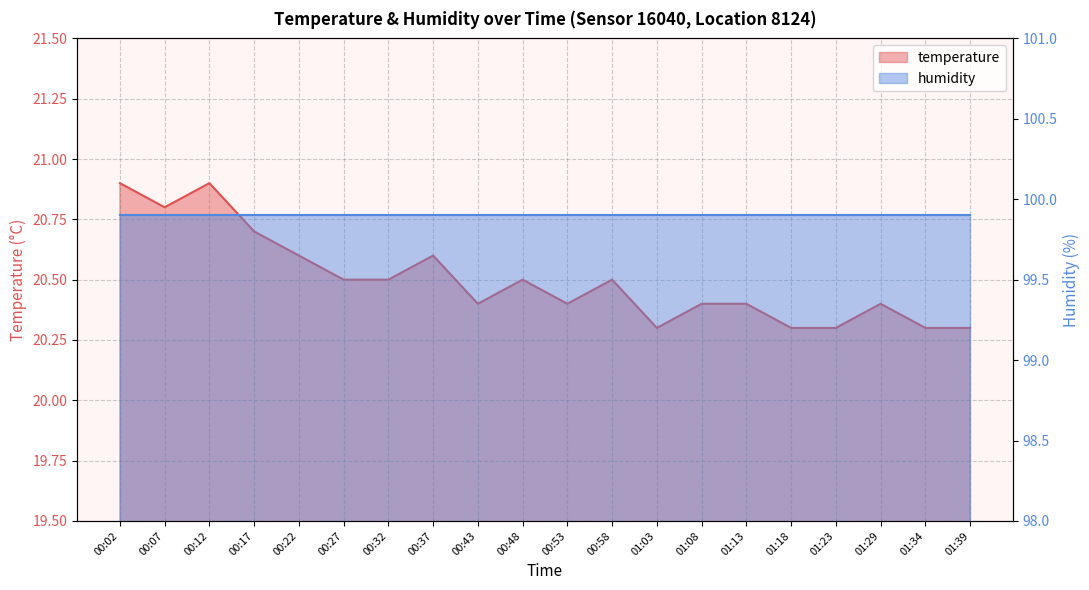

How many interior local peaks (higher than both neighbors) does the data have?

5